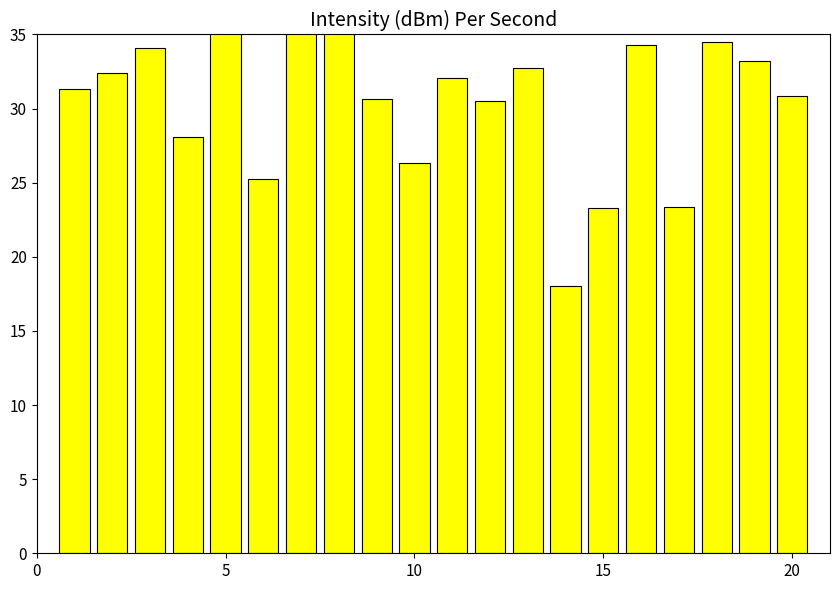

What is the difference between the maximum and minimum values?

20.0